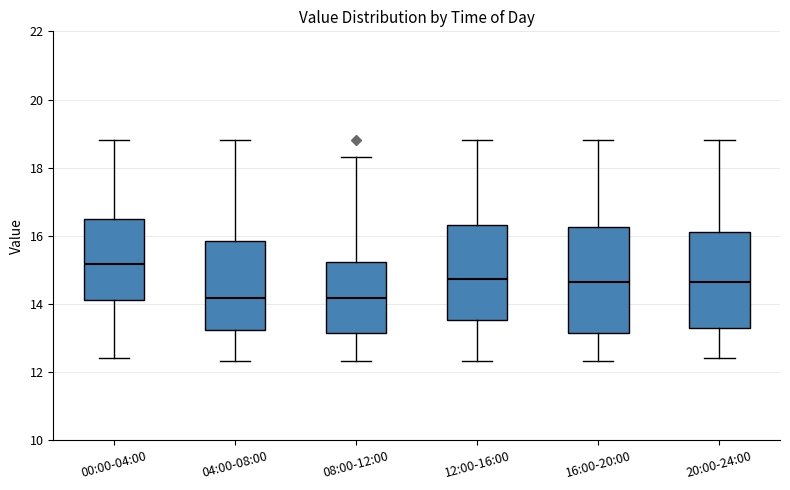

Which box is the tallest, from its lower edge to its upper edge?

16:00-20:00